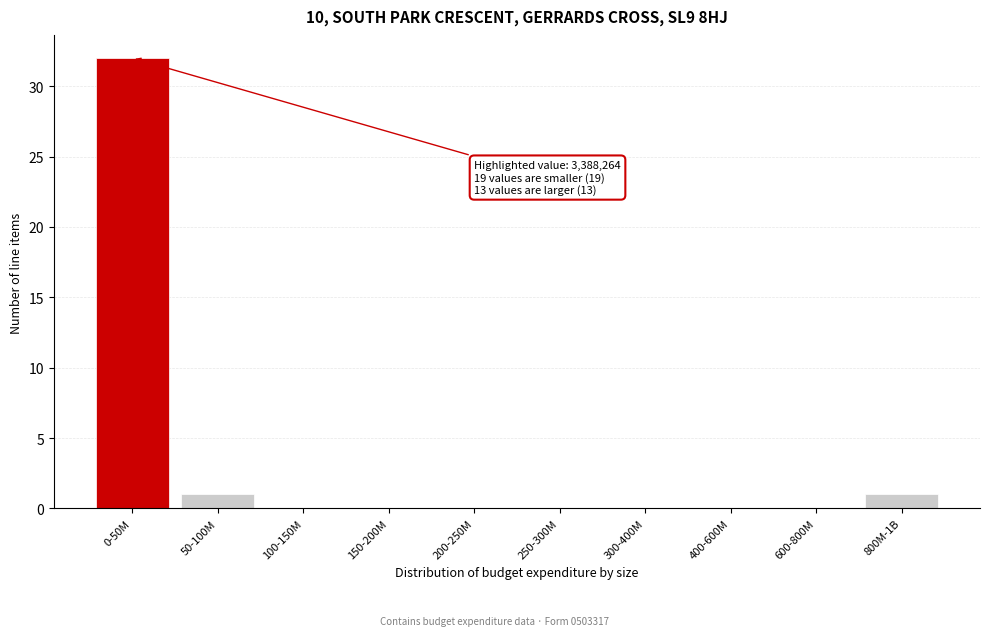

Reading left to right, what are all the values shown in this chart?

0-50M=32	50-100M=1	100-150M=0	150-200M=0	200-250M=0	250-300M=0	300-400M=0	400-600M=0	600-800M=0	800M-1B=1